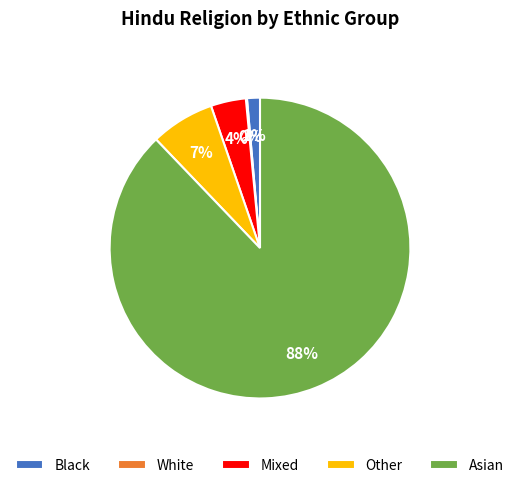

Combined, do Mixed and Other account for over 50%?

No